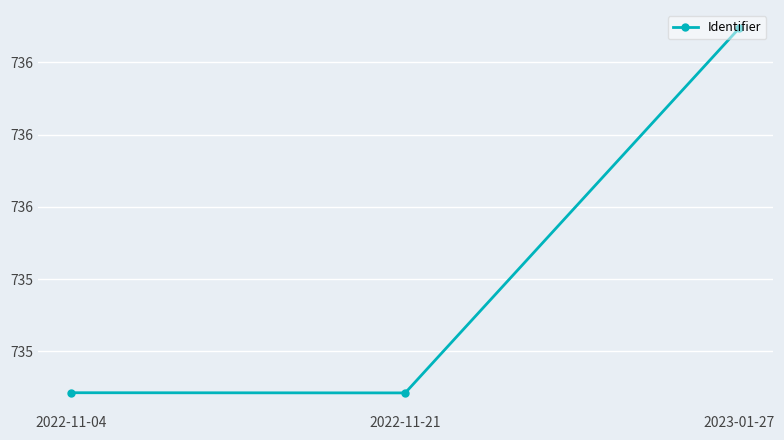

Is this an area chart (filled region under the line)?

No